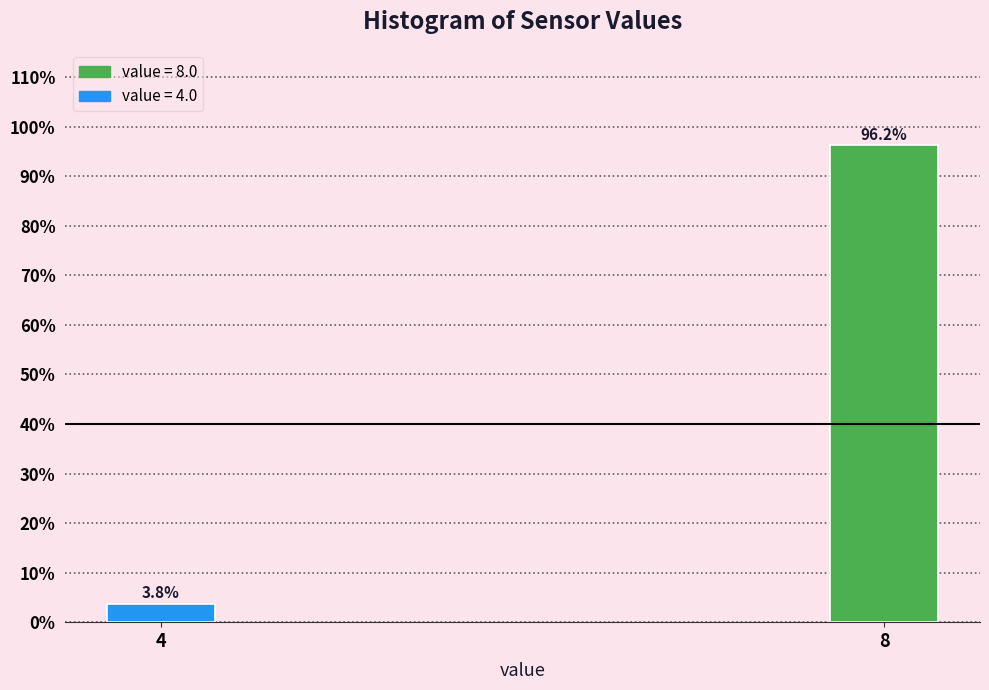

Rank the categories by value from highest to lowest.

8, 4